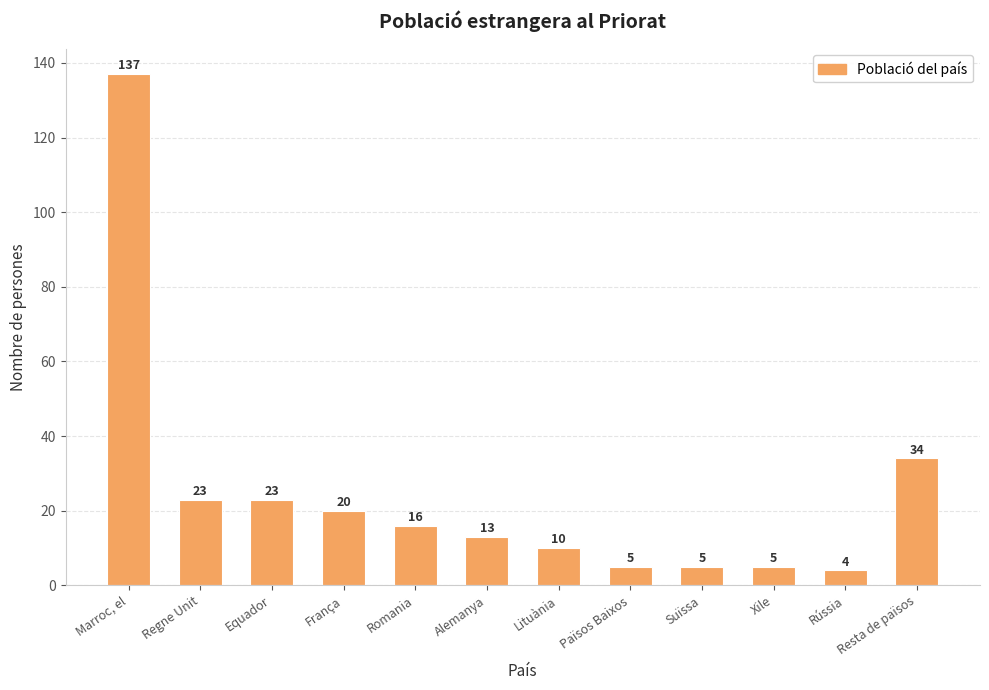

The value at Regne Unit is 14. True or false?

False